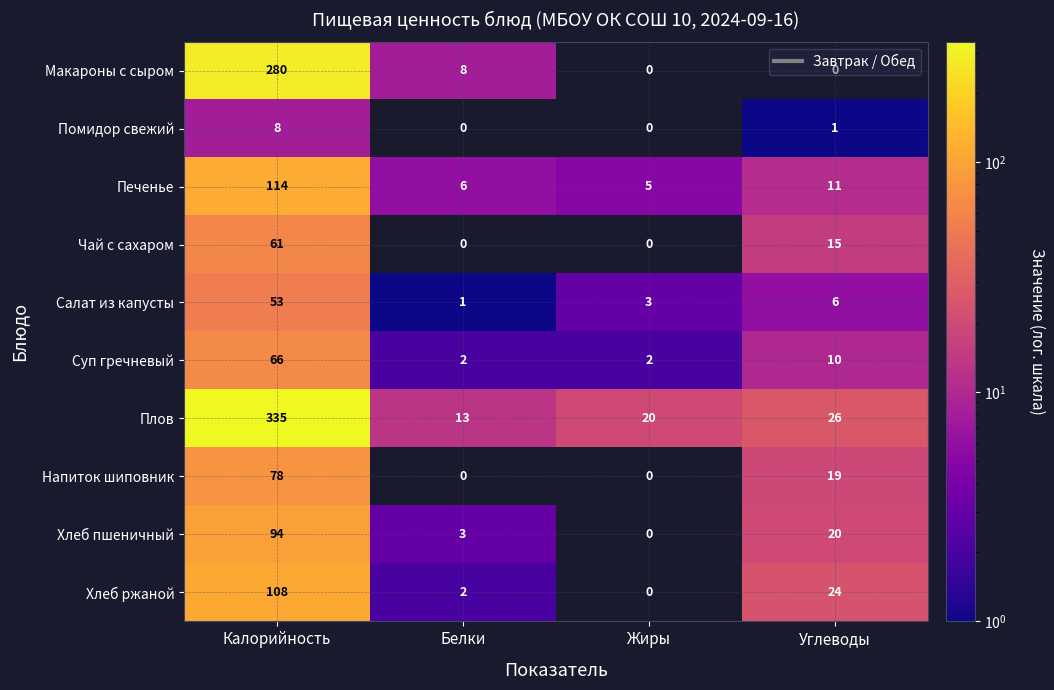

Rank the categories by Салат из капусты value from lowest to highest.

Белки, Жиры, Углеводы, Калорийность